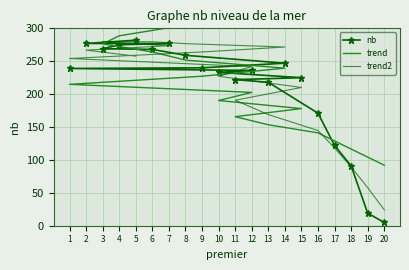

At which label is trend2 closest to 152?

16